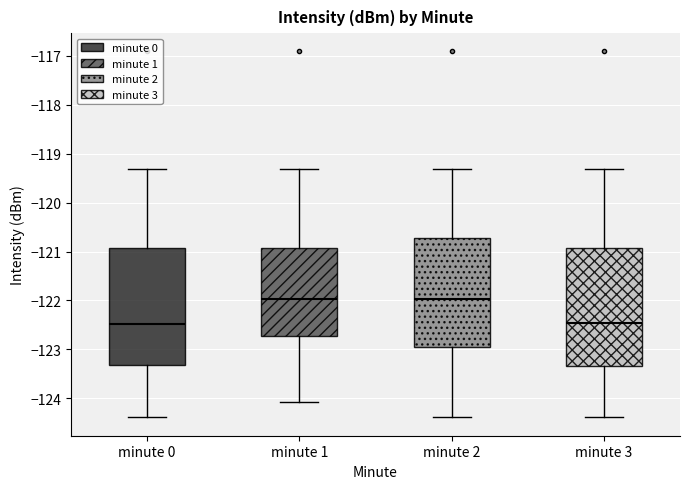

Reading left to right, transcribe this box plot: for each box, give where its median line is, the range the box spans, and where its two whiskers end, as read against the y-axis. The values are not printed on the chart, so give them approximately, as read against the axis.

minute 0: median -122.5, box -123.3 to -120.9, whiskers -124.4 to -119.3
minute 1: median -122.0, box -122.7 to -120.9, whiskers -124.1 to -119.3
minute 2: median -122.0, box -122.9 to -120.7, whiskers -124.4 to -119.3
minute 3: median -122.5, box -123.3 to -120.9, whiskers -124.4 to -119.3